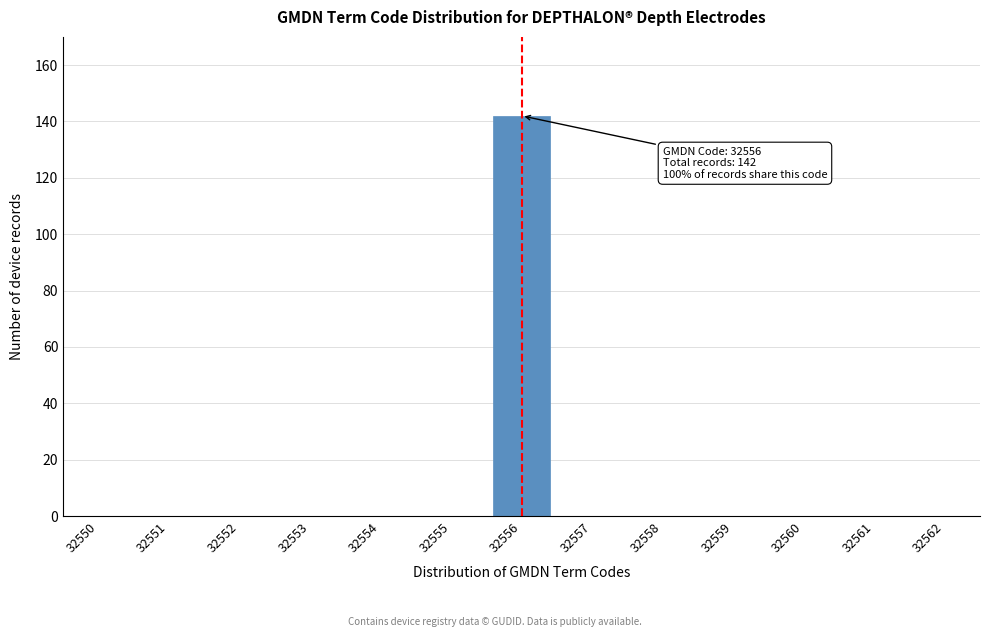

Reading left to right, what are all the values shown in this chart?

32550=0	32551=0	32552=0	32553=0	32554=0	32555=0	32556=142	32557=0	32558=0	32559=0	32560=0	32561=0	32562=0